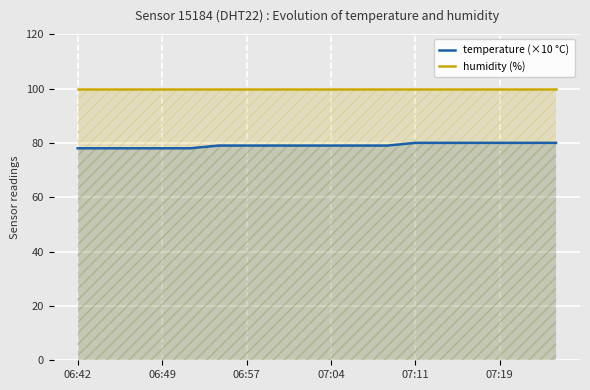

True or false: temperature (×10 °C) has more than 0 interior local peaks.

False